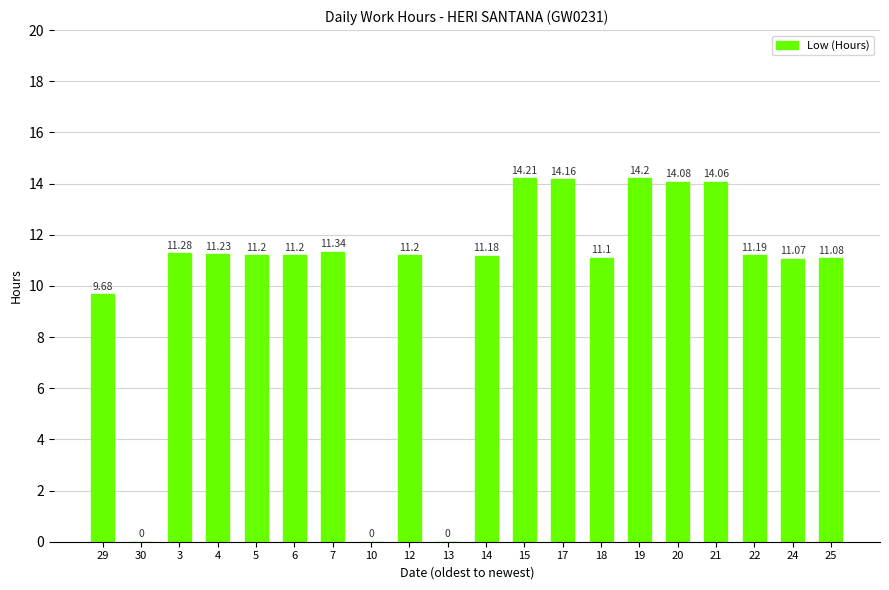

What is the change in value from 13 to 25?

+11.1